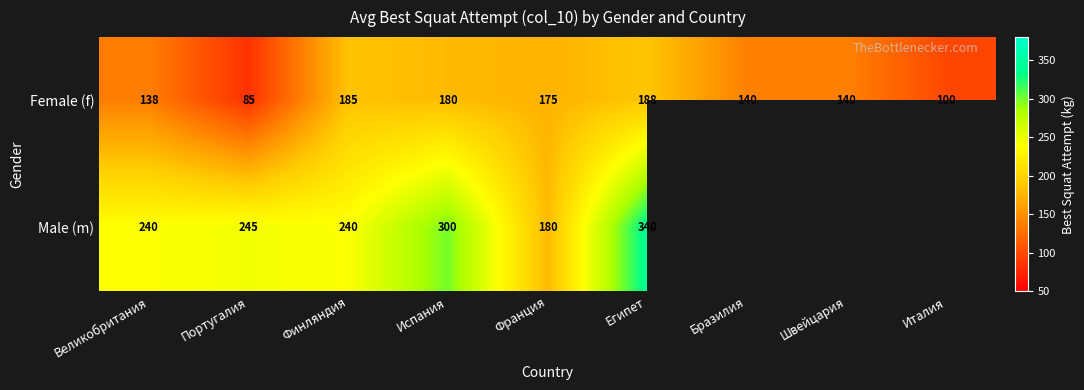

What is the total value across all series at Португалия?

330